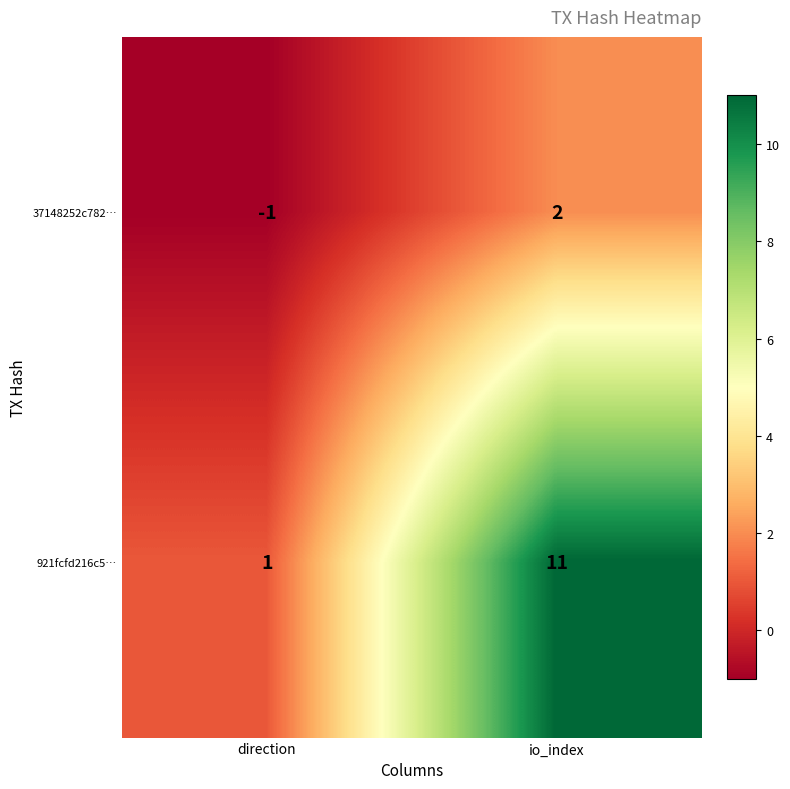

At which category is the sum across all series the highest?

io_index